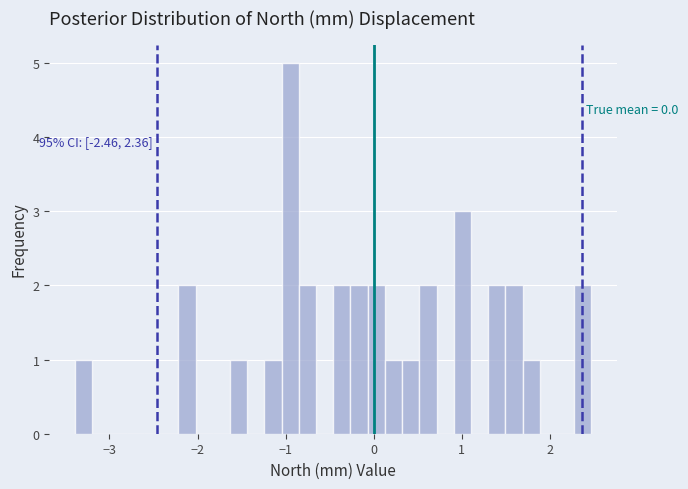

Around what value on the x-axis is the tallest bar? Give the approximate position of its centre, as read against the axis.

-0.9